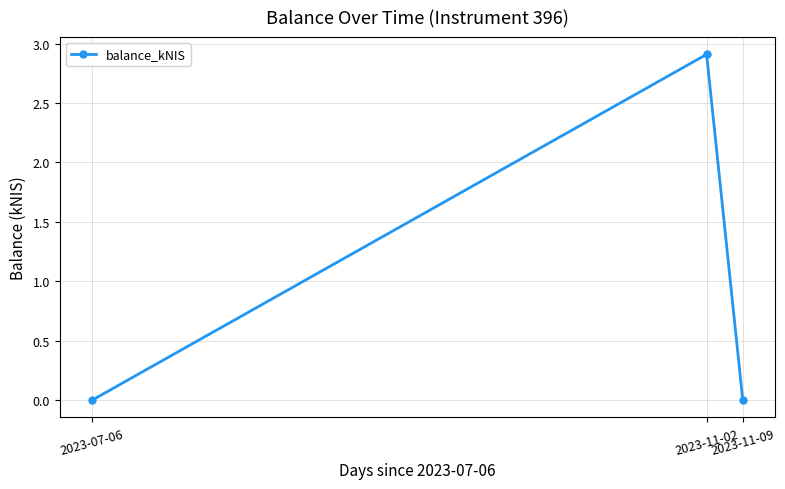

True or false: the data shows 1.5 at 2023-11-09.

False